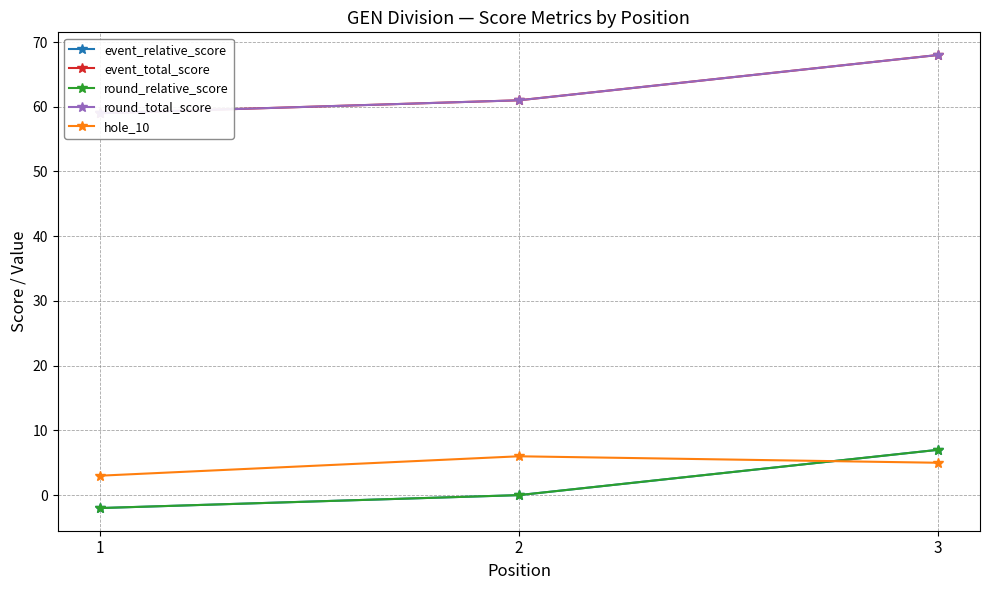

What is the value of the round_total_score point at the 2nd from the left?

61